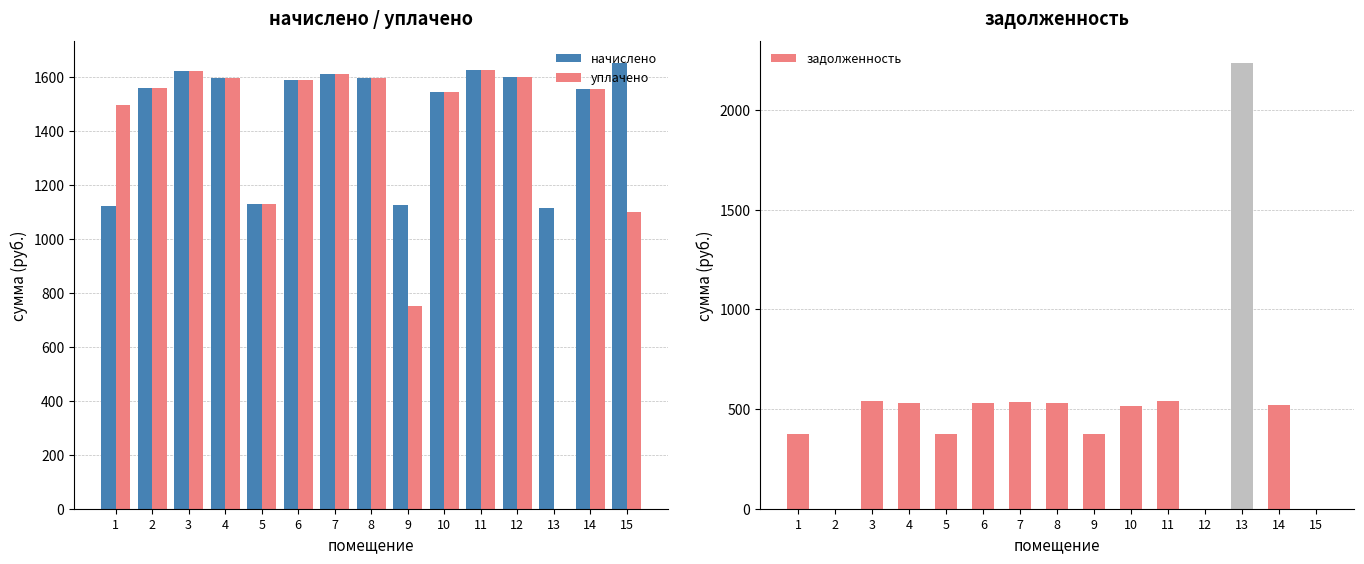

Reading left to right, what are all the values shown in this chart?

начислено: 1=1124.5	2=1559.6	3=1622.3	4=1596.5	5=1131.9	6=1589.1	7=1611.2	8=1596.5	9=1128.2	10=1544.8	11=1626.0	12=1600.2	13=1117.2	14=1555.9	15=1651.8
уплачено: 1=1499.4	2=1559.6	3=1622.3	4=1596.5	5=1131.9	6=1589.1	7=1611.2	8=1596.5	9=752.5	10=1544.8	11=1626.0	12=1600.2	13=0.0	14=1555.9	15=1101.2
задолженность: 1=374.9	2=0.0	3=540.8	4=532.2	5=377.3	6=529.7	7=537.1	8=532.2	9=376.1	10=515.0	11=542.0	12=0.0	13=2234.3	14=518.6	15=0.0